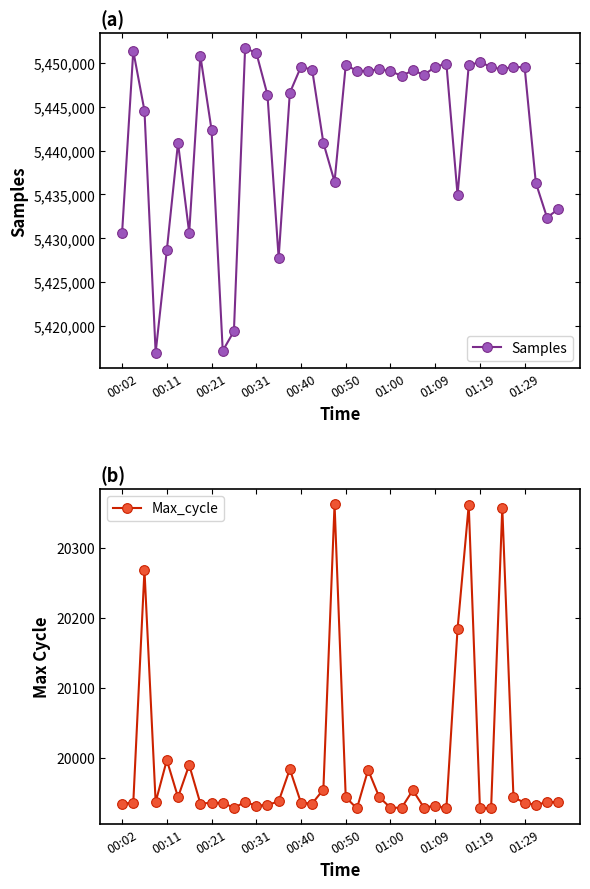

True or false: Samples has more than 1 points higher than both neighbors.

True